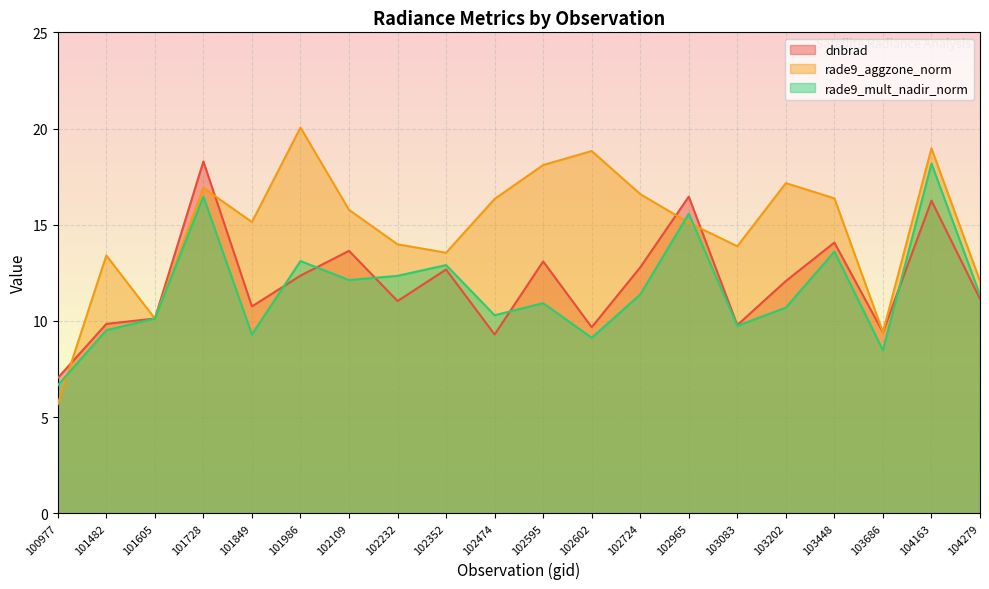

Where is dnbrad nearest to the value 12?

103202